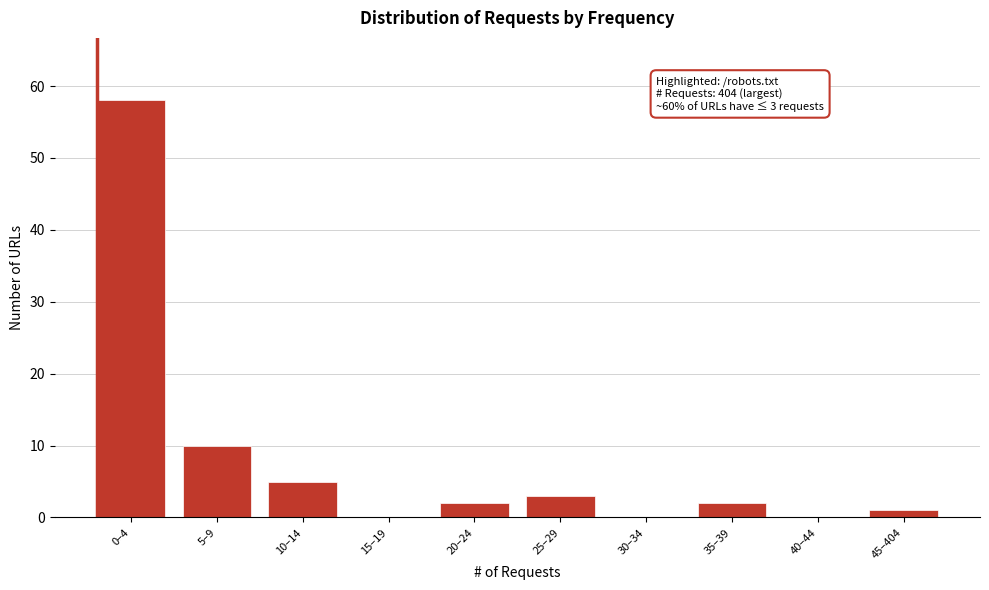

Reading left to right, extract all data points from this chart.

0–4=58	5–9=10	10–14=5	15–19=0	20–24=2	25–29=3	30–34=0	35–39=2	40–44=0	45–404=1